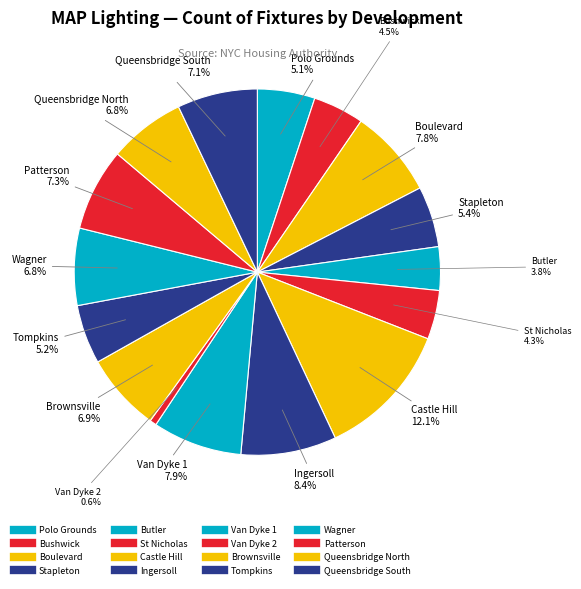

Is Bushwick the majority of the pie?

No